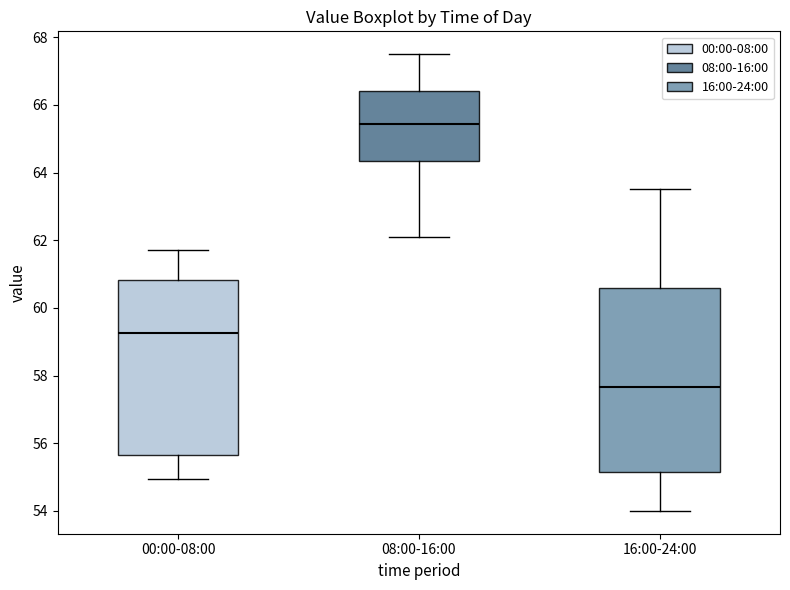

Reading left to right, read every box against the y-axis: the position of its median line, the range the box covers, and the ends of its whiskers. The values are not printed on the chart, so give them approximately, as read against the axis.

00:00-08:00: median 59.2, box 55.6 to 60.8, whiskers 55.0 to 61.8
08:00-16:00: median 65.4, box 64.4 to 66.4, whiskers 62.2 to 67.6
16:00-24:00: median 57.6, box 55.2 to 60.6, whiskers 54.0 to 63.6